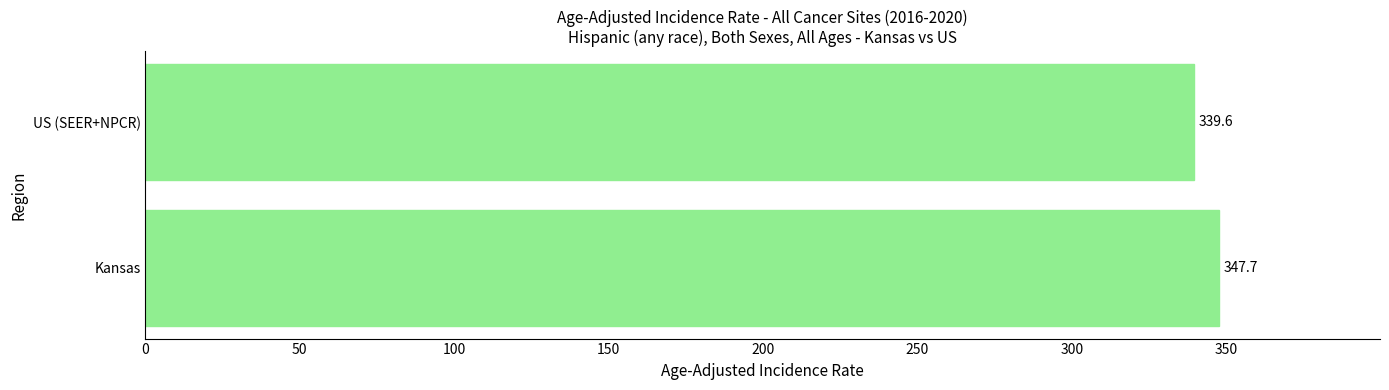

Reading top to bottom, what are all the values shown in this chart?

US (SEER+NPCR)=339.6	Kansas=347.7